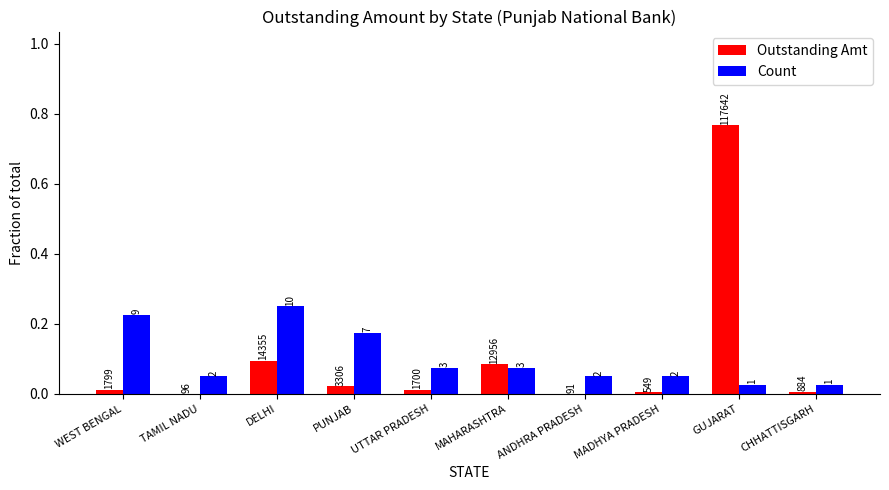

Is it true that Count equals 0.0 at TAMIL NADU?

False